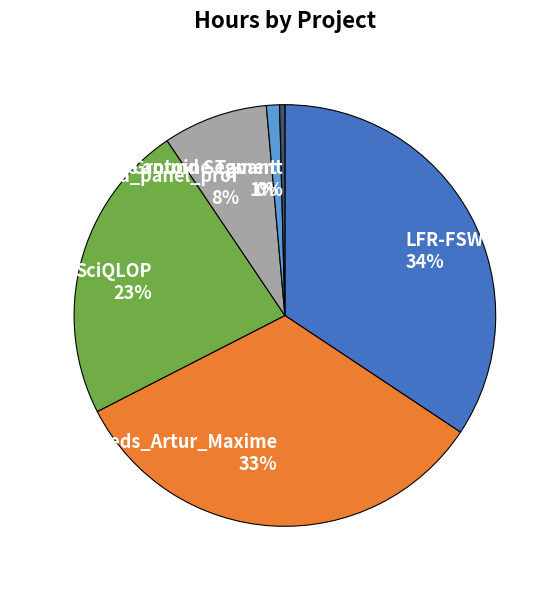

What is the smallest slice in the pie chart?

JUICE-SCM/Ground Segment